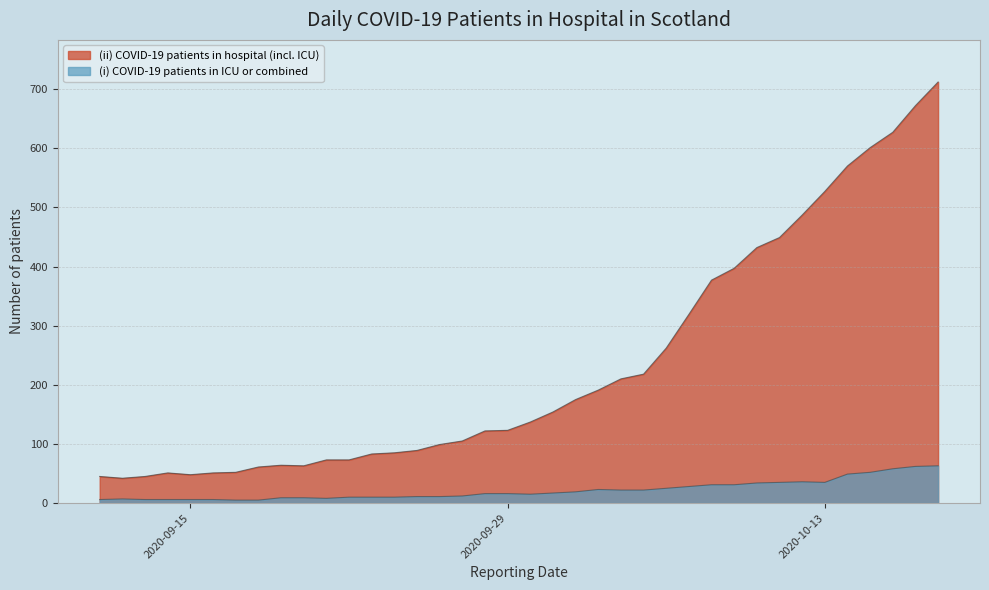

What is the greatest value displayed?

712